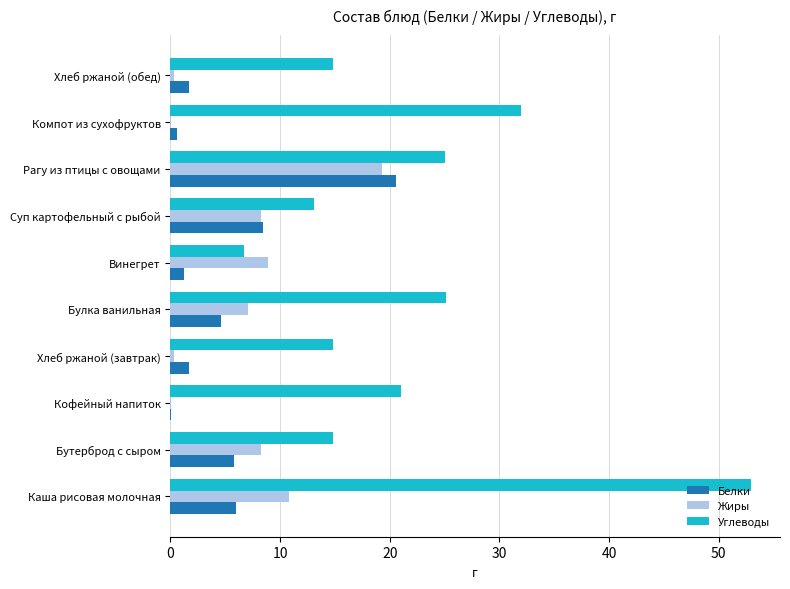

Which series changed the most between Каша рисовая молочная and Кофейный напиток?

Углеводы